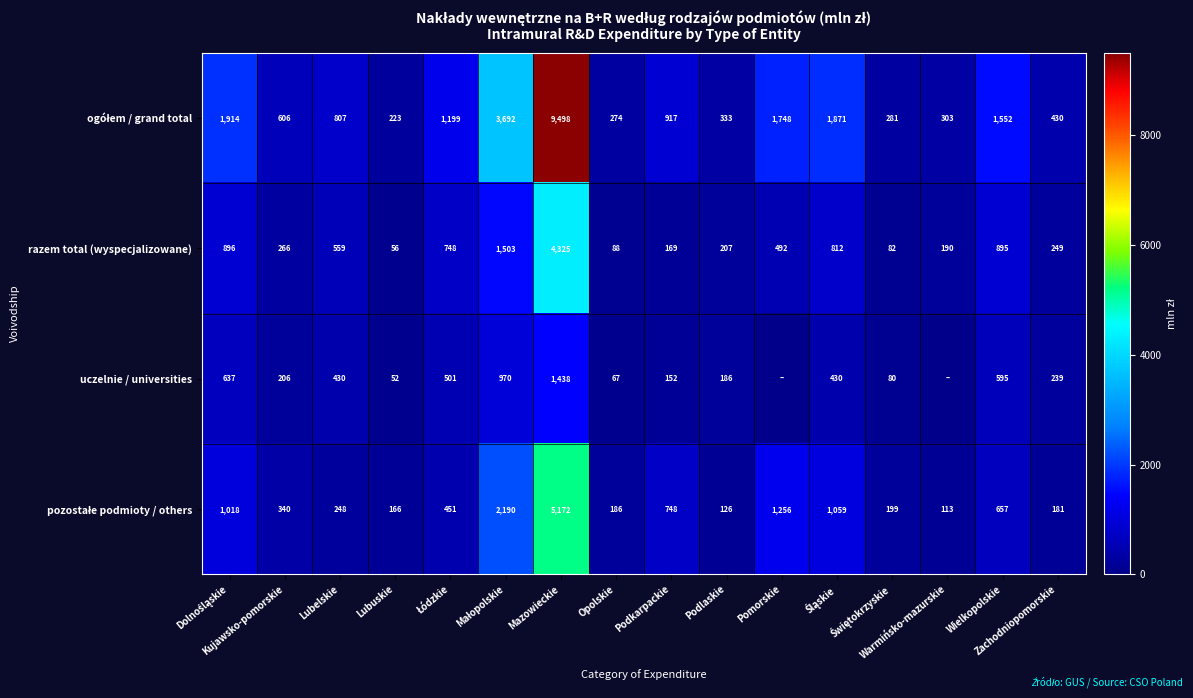

At how many categories does at least one series exceed 2212?

2